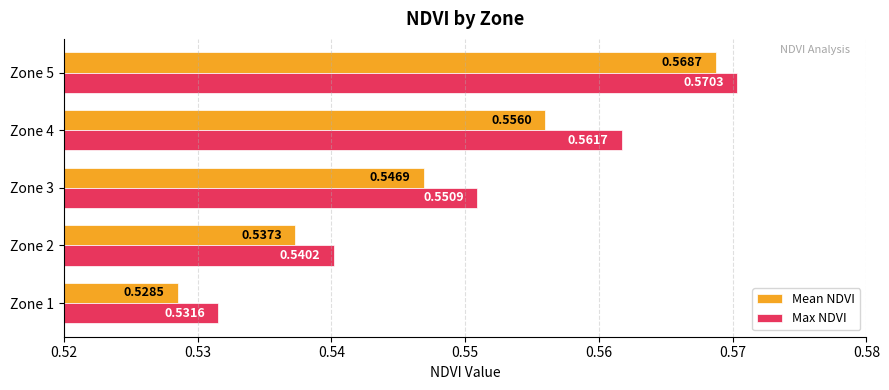

Which series has the largest total across all categories?

Max NDVI